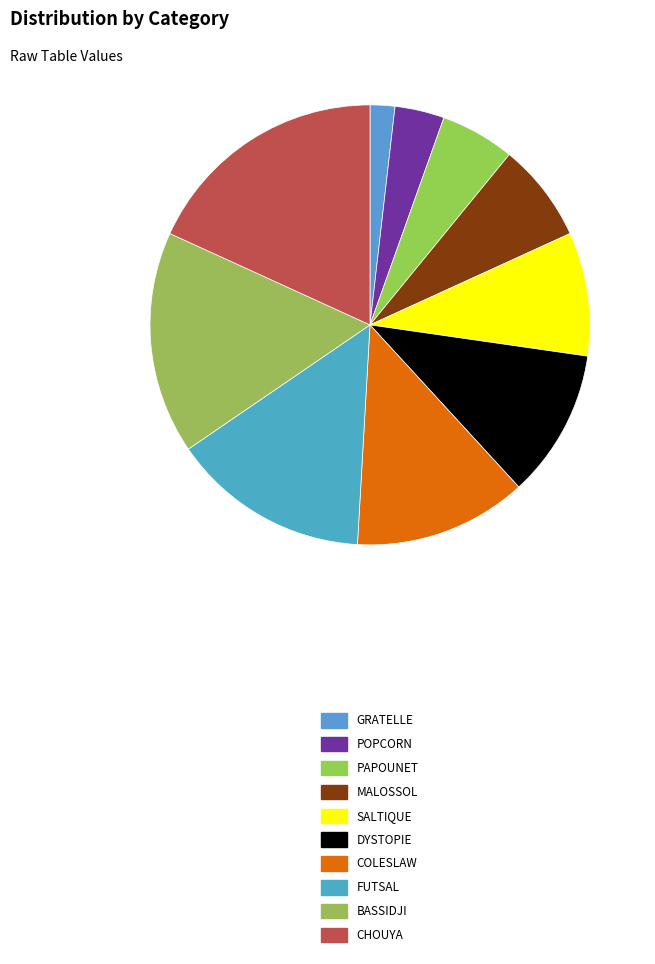

Which category has the smallest portion of the pie?

GRATELLE